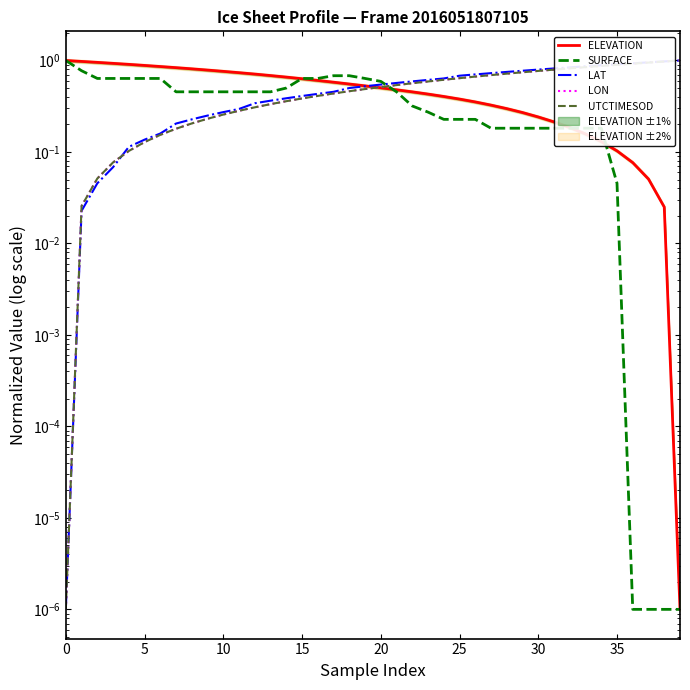

Which series changed the most between 25 and 28?

LAT